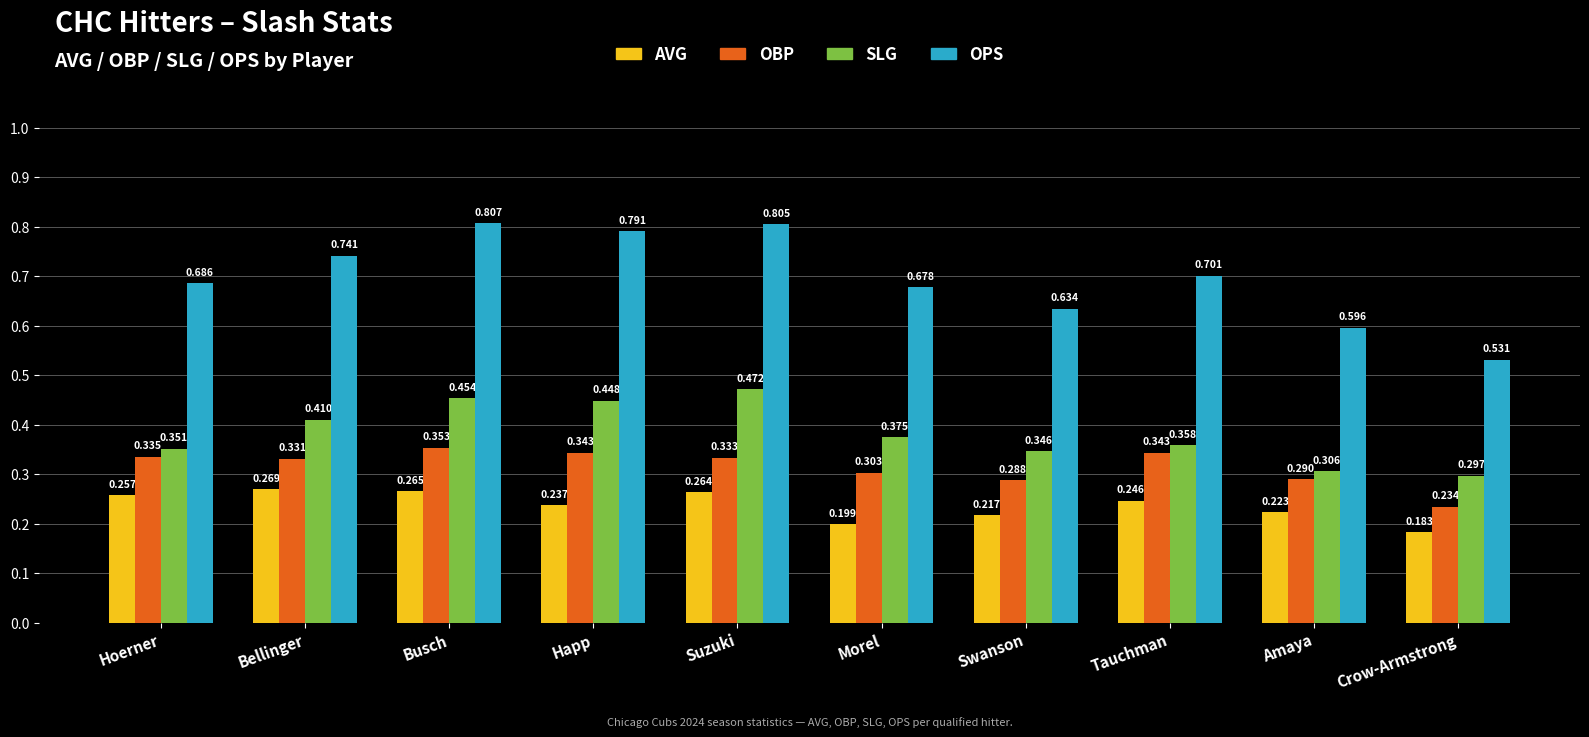

At which category is the sum across all series the highest?

Busch